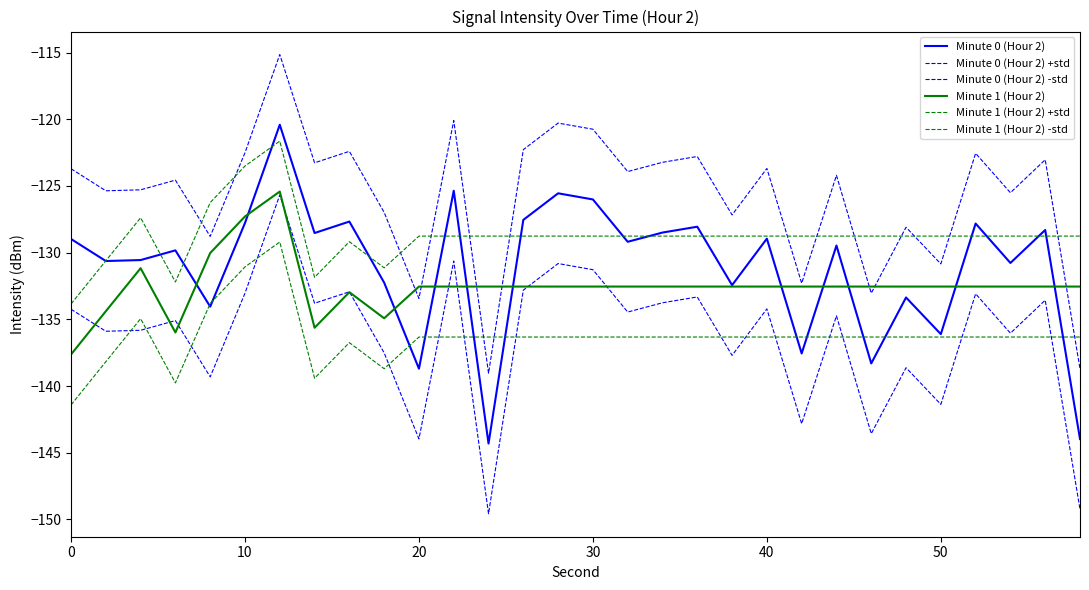

How many lines are shown in the chart?

6